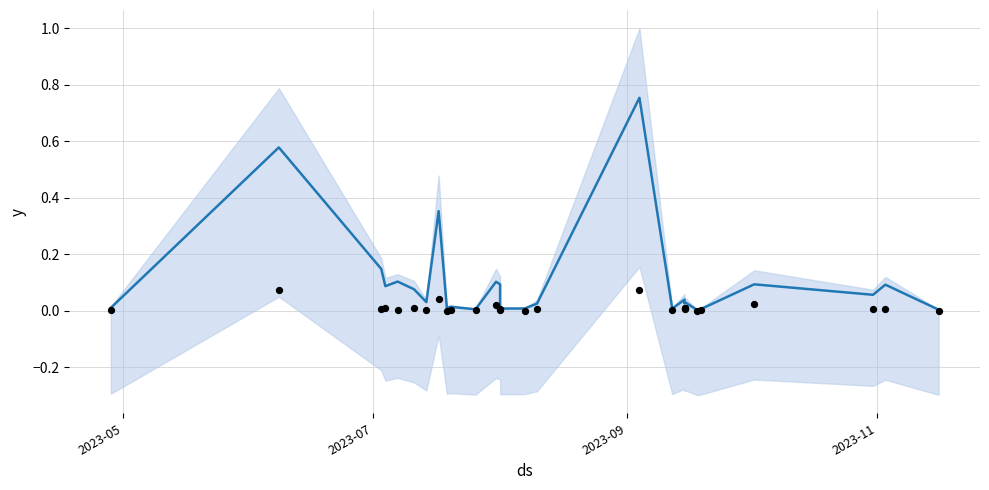

Is the value of trend at 5 greater than the value of observations at 2023-09?

Yes